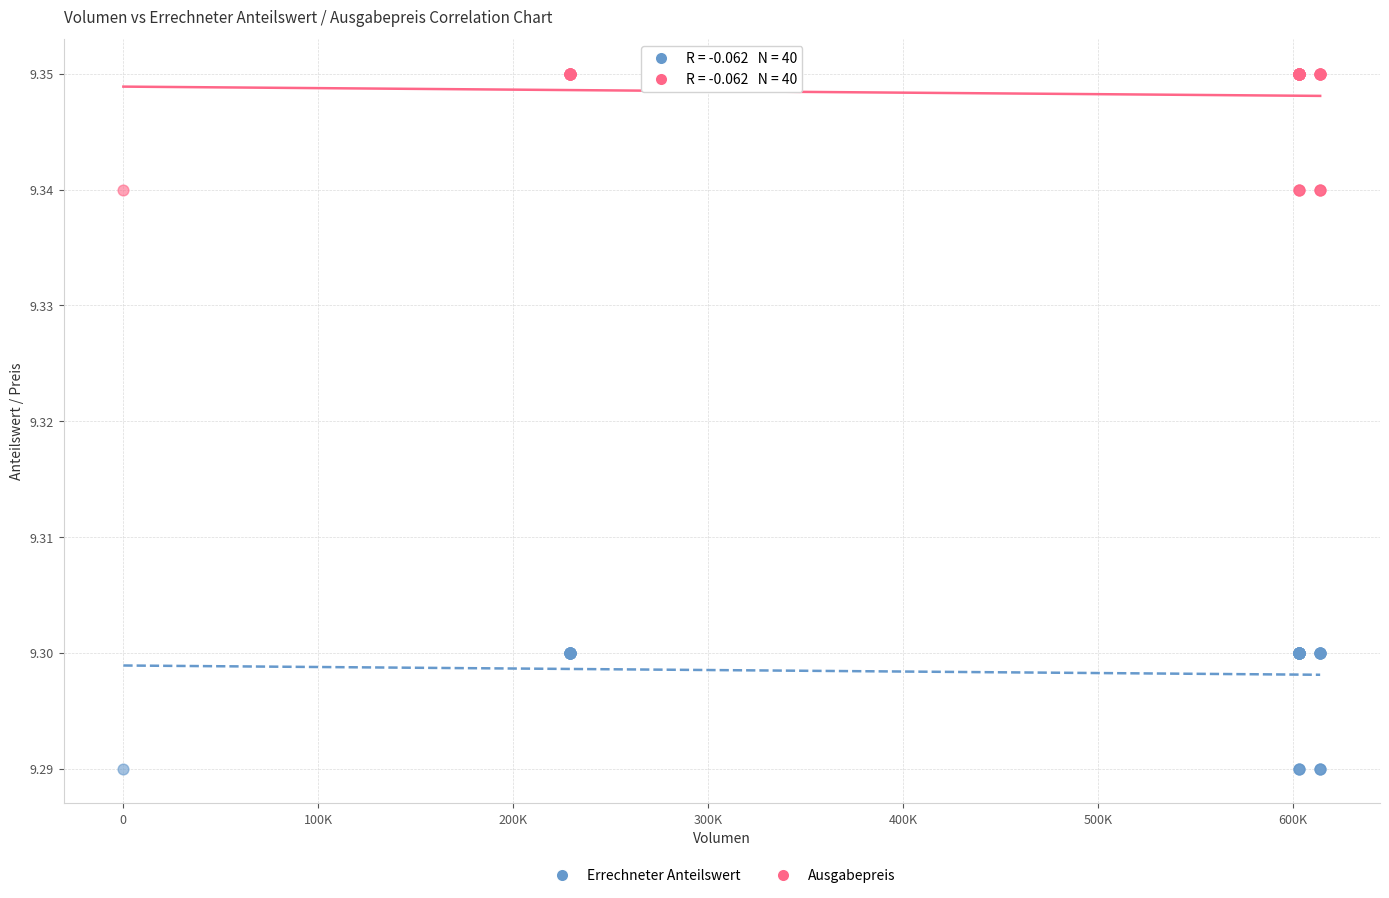

Which series contains the lowest Y value?

Errechneter Anteilswert